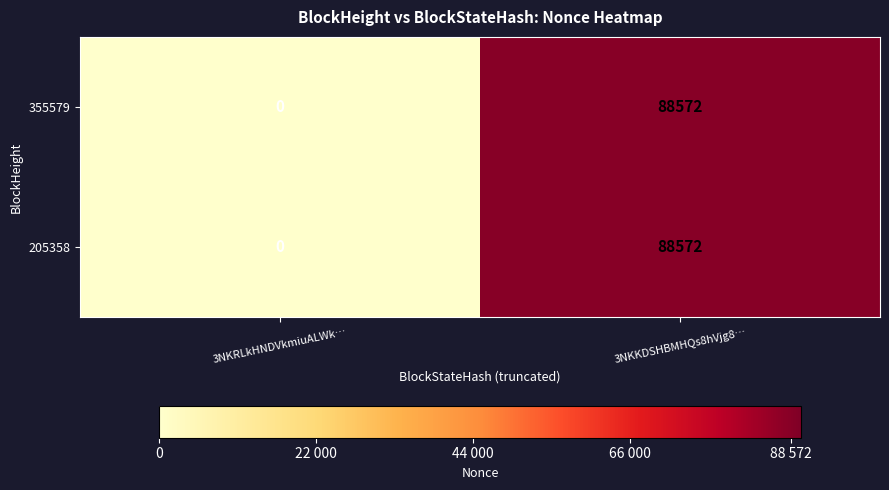

Rank the categories by 355579 value from lowest to highest.

3NKRLkHNDVkmiuALWk…, 3NKKDSHBMHQs8hVjg8…